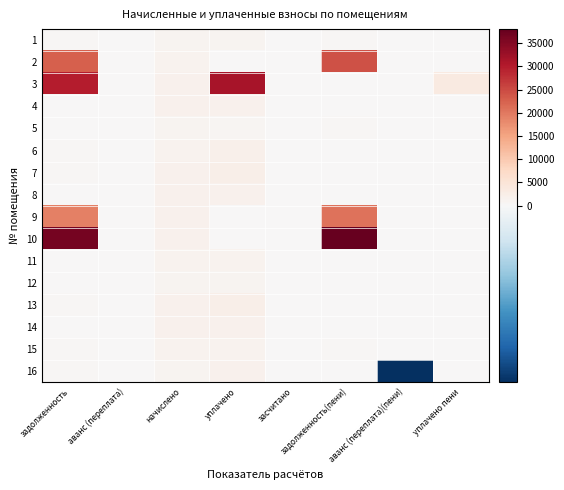

Count the number of categories in the chart.

8